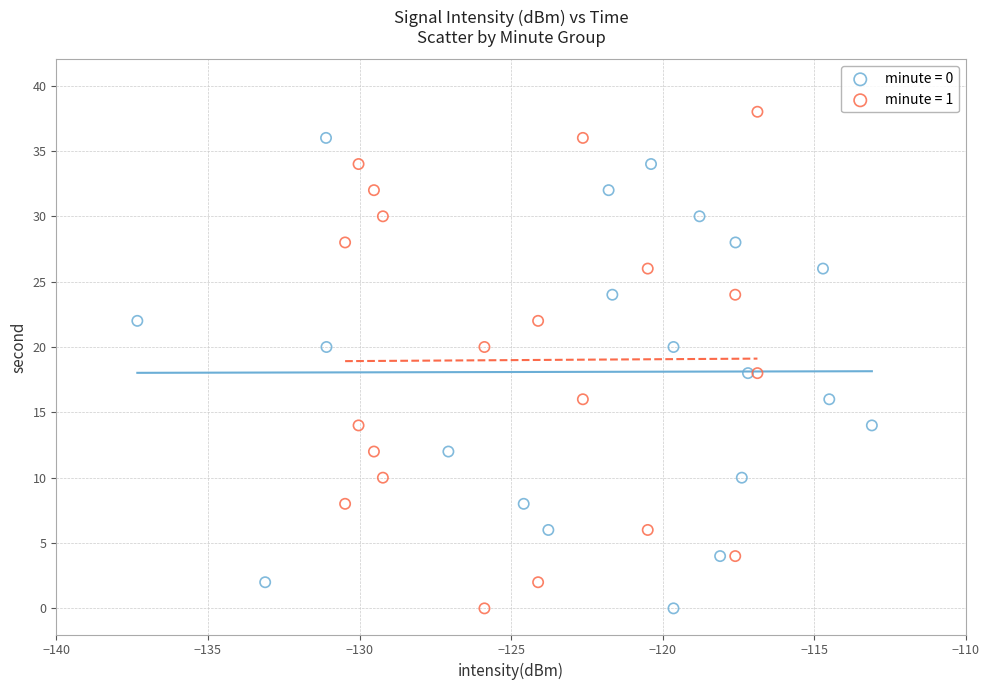

Which series contains the highest Y value?

minute = 1